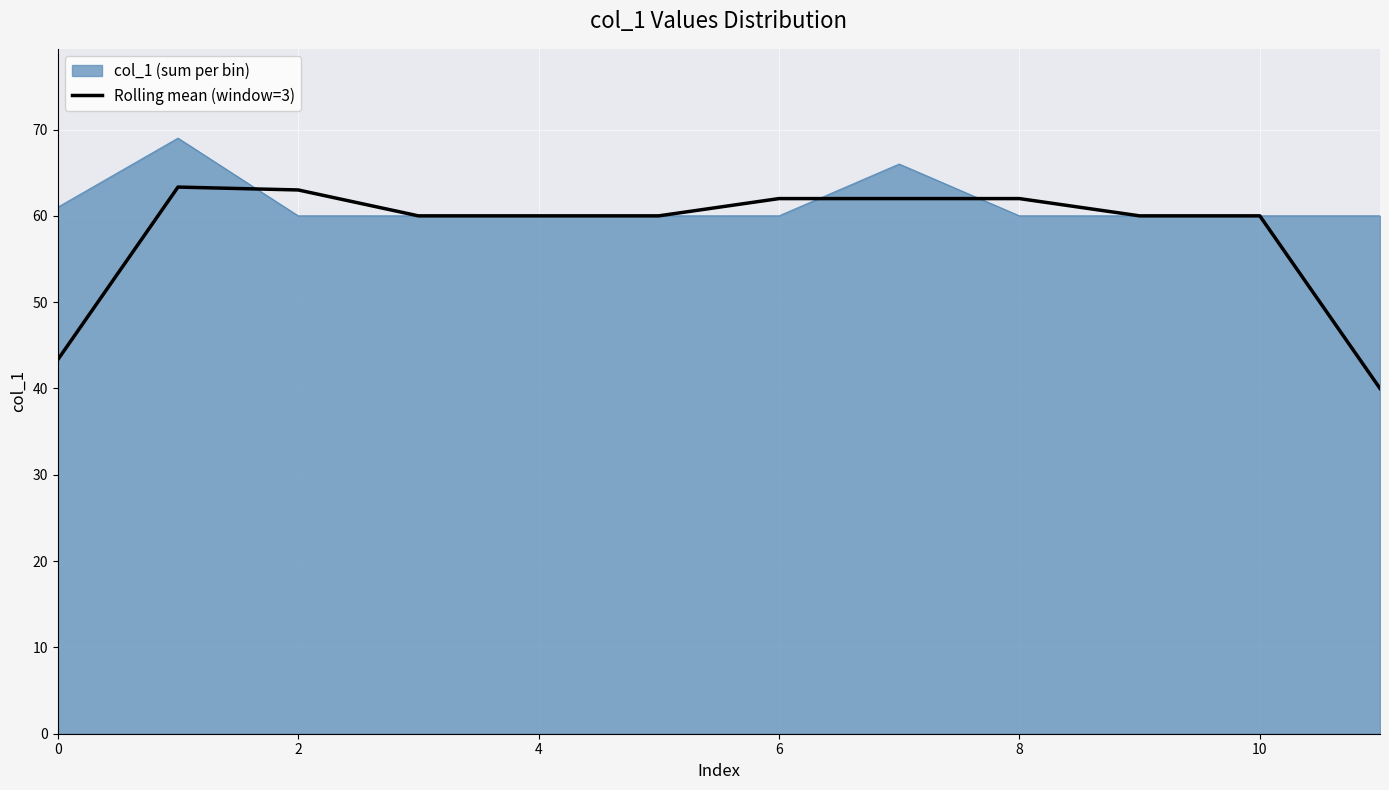

How many lines are shown in the chart?

2